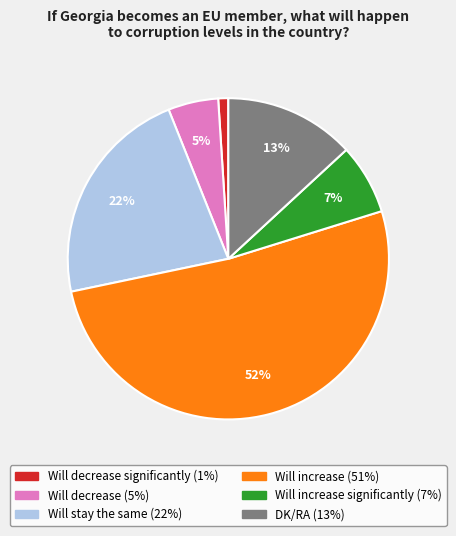

To the nearest percent, what is the average slice percentage?

17%